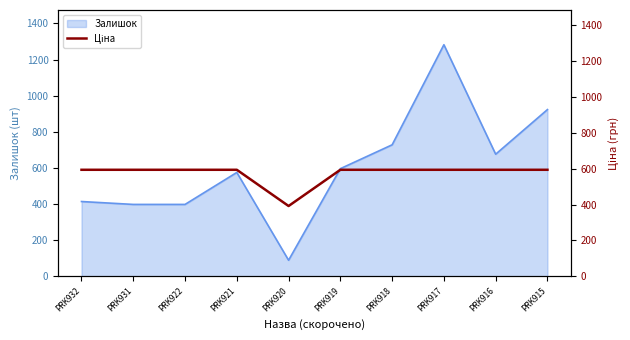

The value of Залишок at PRK931 is 398. True or false?

True